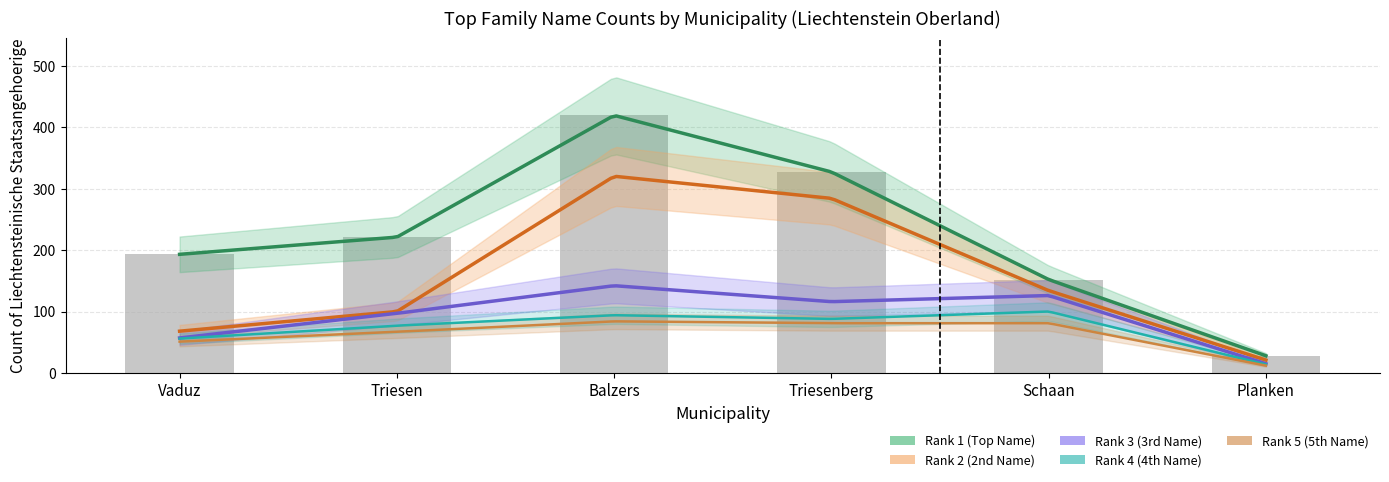

Which series has the largest total across all categories?

Rank 1